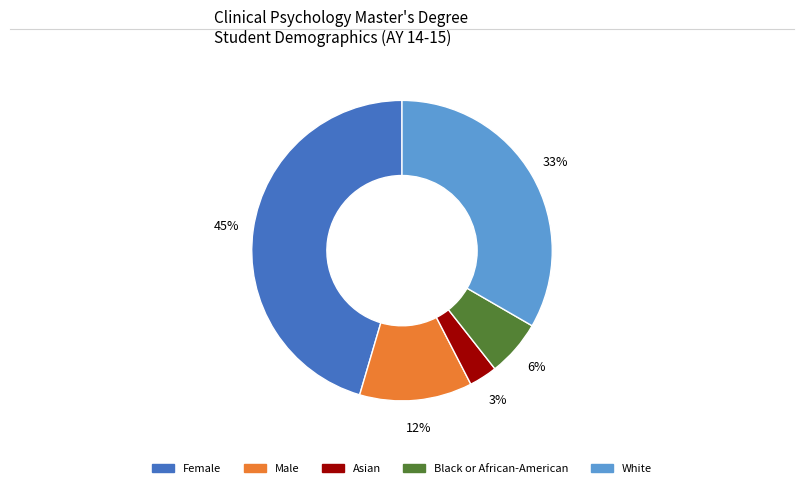

How many slices are in this pie chart?

5